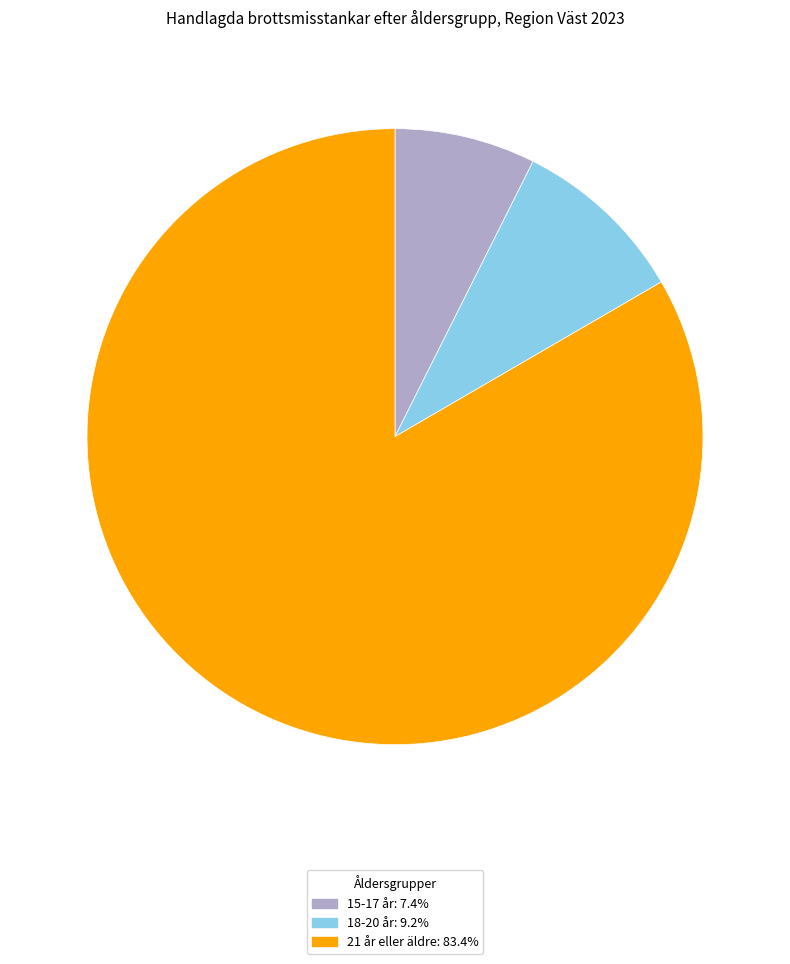

Between 15-17 år and 18-20 år, which is larger?

18-20 år